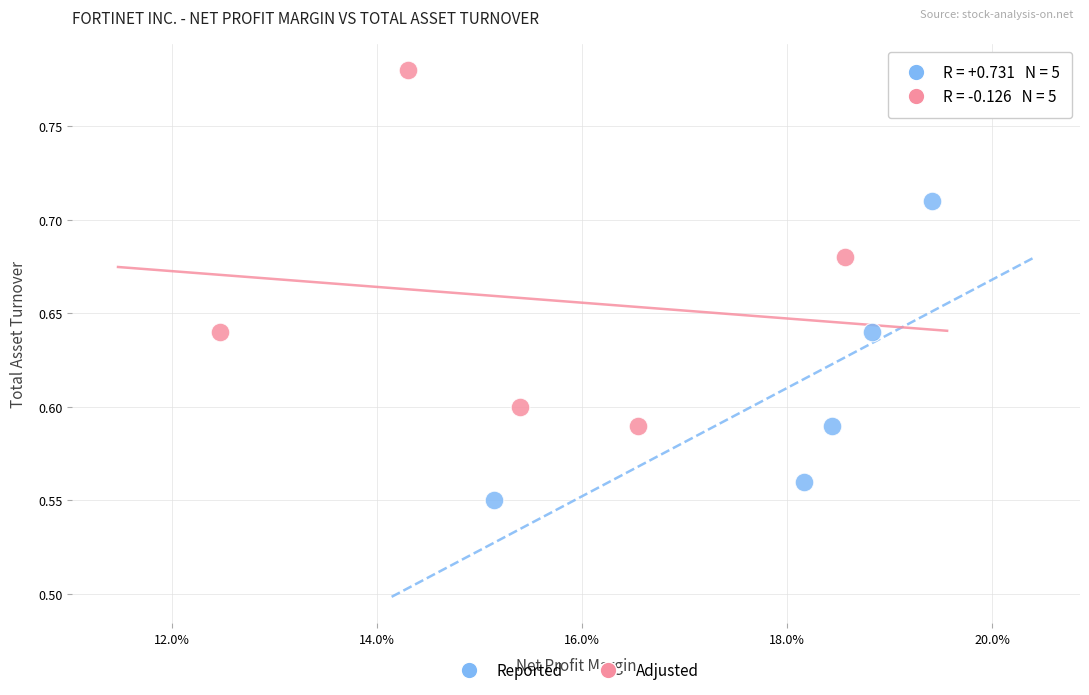

What are all the series names shown in the legend?

Reported, Adjusted